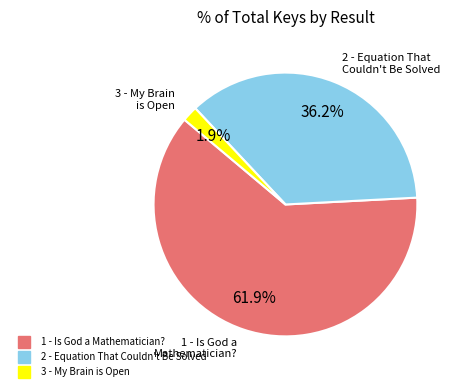

To the nearest percent, what is the average slice percentage?

33%